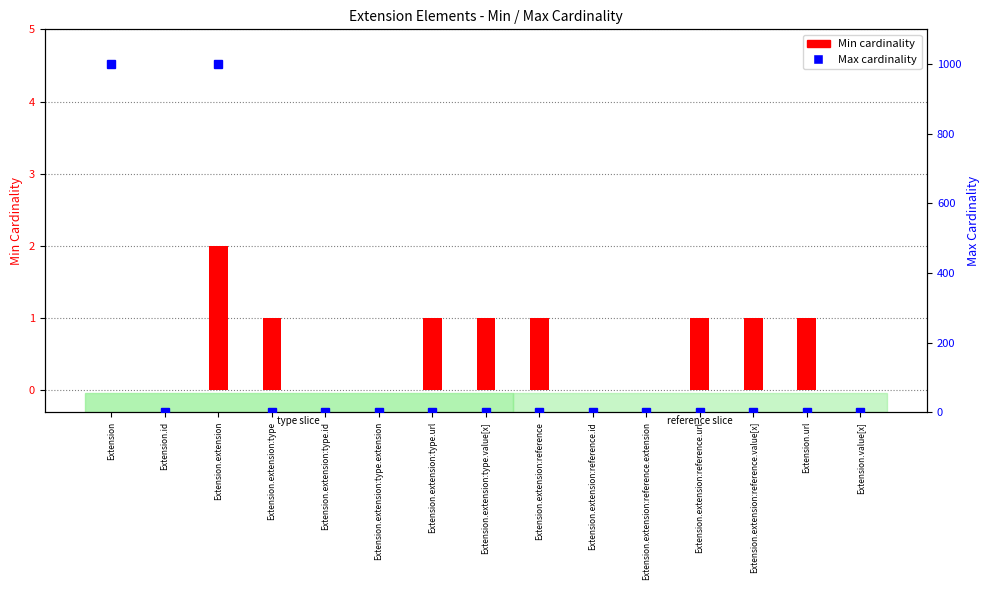

Reading left to right, transcribe all the data shown in this chart.

Min cardinality: 0	0	2	1	0	0	1	1	1	0	0	1	1	1	0
Max cardinality: 999	1	999	1	1	0	1	1	1	1	0	1	1	1	0